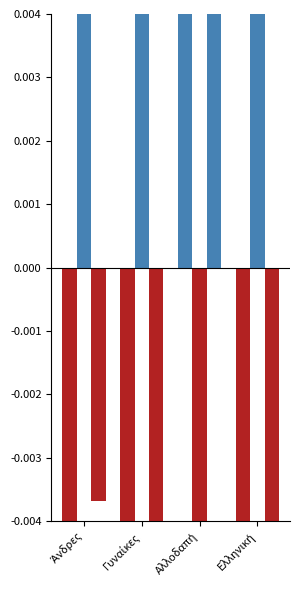

How many distinct data groups are displayed?

3